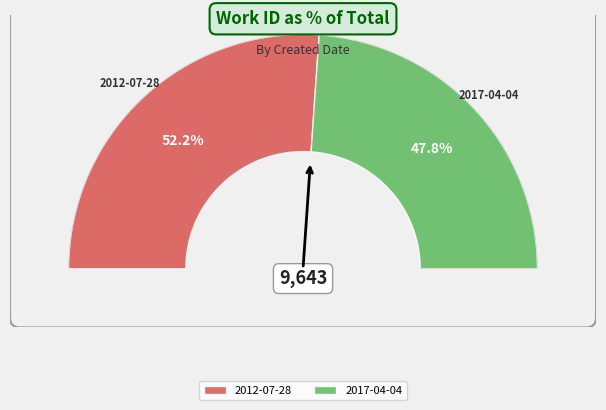

Is 2017-04-04 the majority of the pie?

No